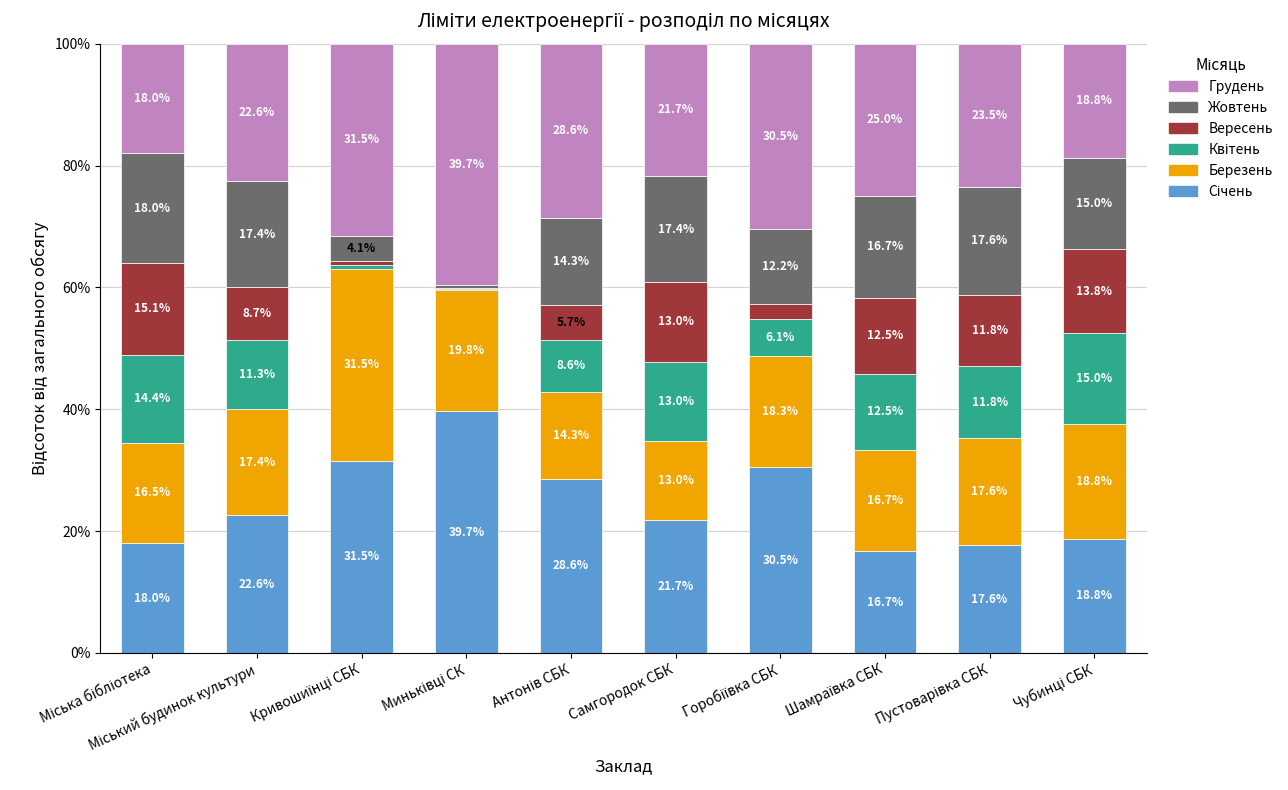

Are the bars grouped side by side (vs. stacked)?

No